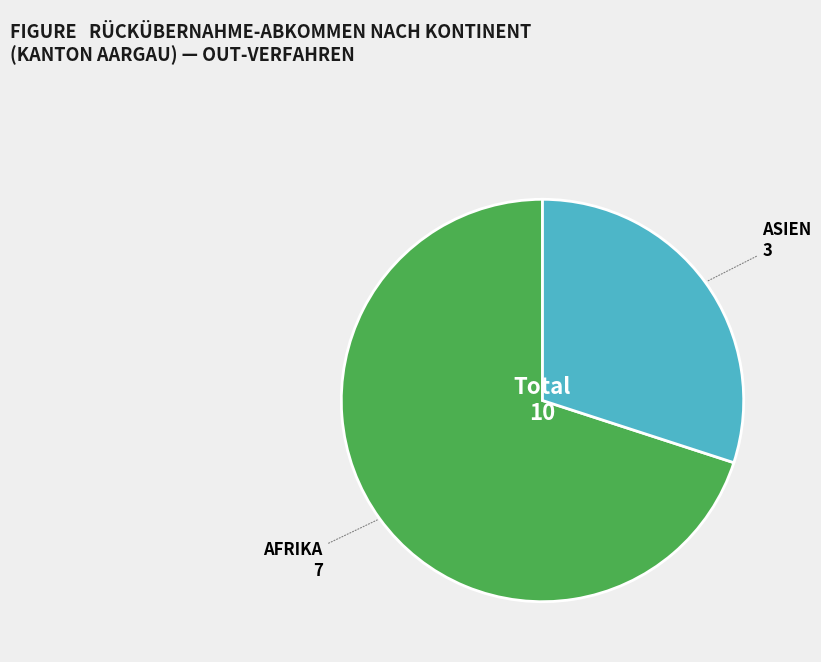

Is there any slice that represents more than half of the pie?

Yes